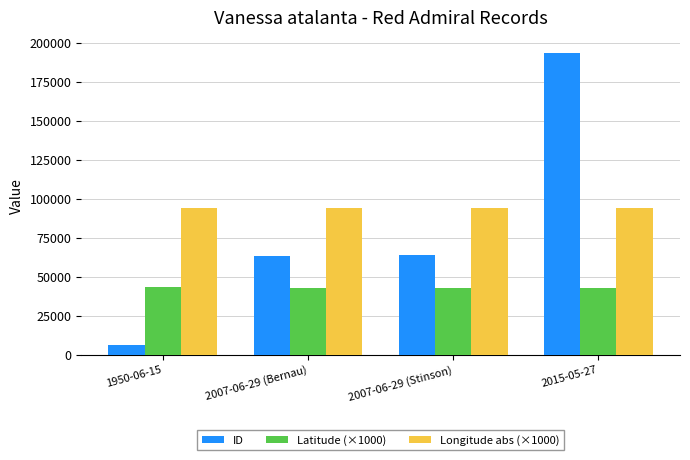

What is the smallest value displayed?

6234.0